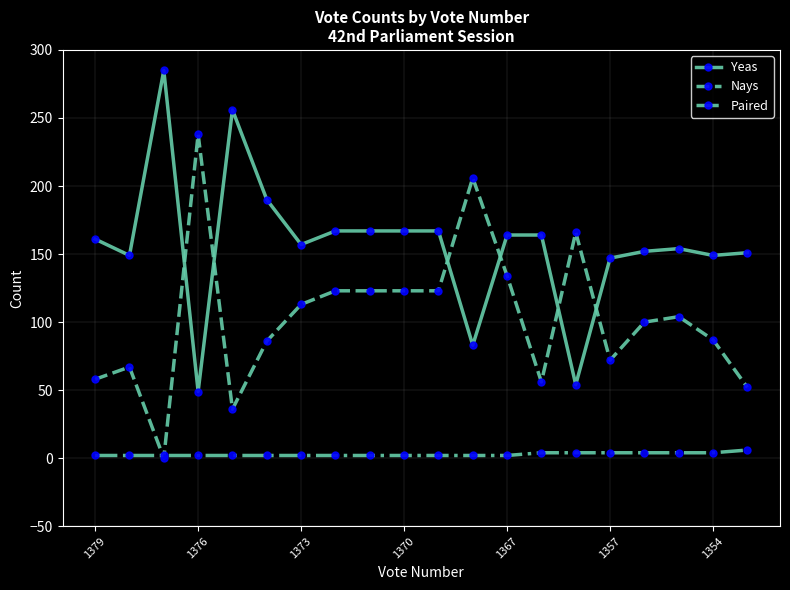

What is the highest value of the Nays series?

238